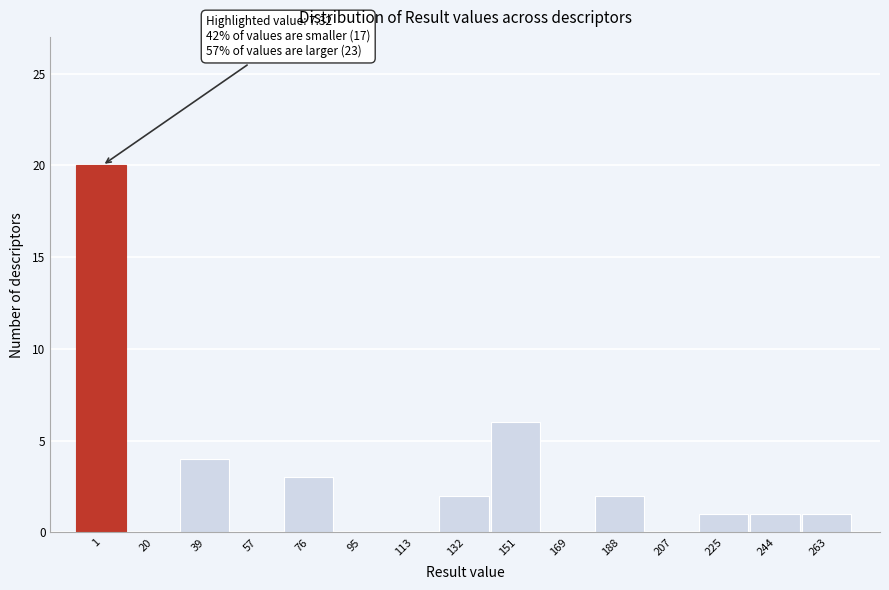

Reading left to right, extract all data points from this chart.

1=20	20=0	39=4	57=0	76=3	95=0	113=0	132=2	151=6	169=0	188=2	207=0	225=1	244=1	263=1